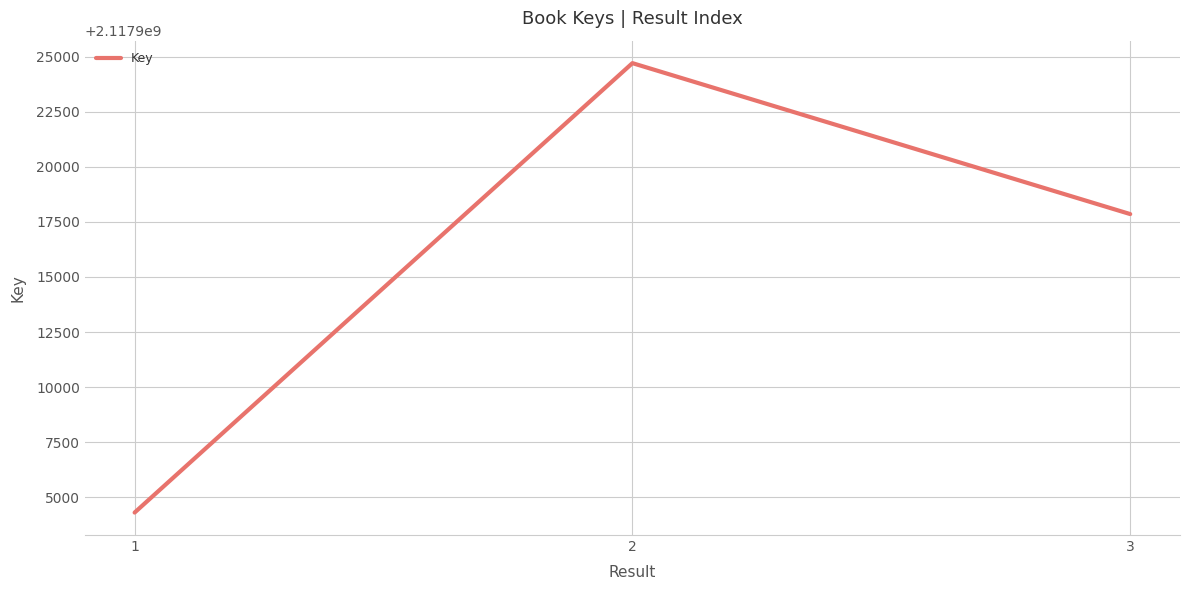

Between 3 and 1, which is larger?

3